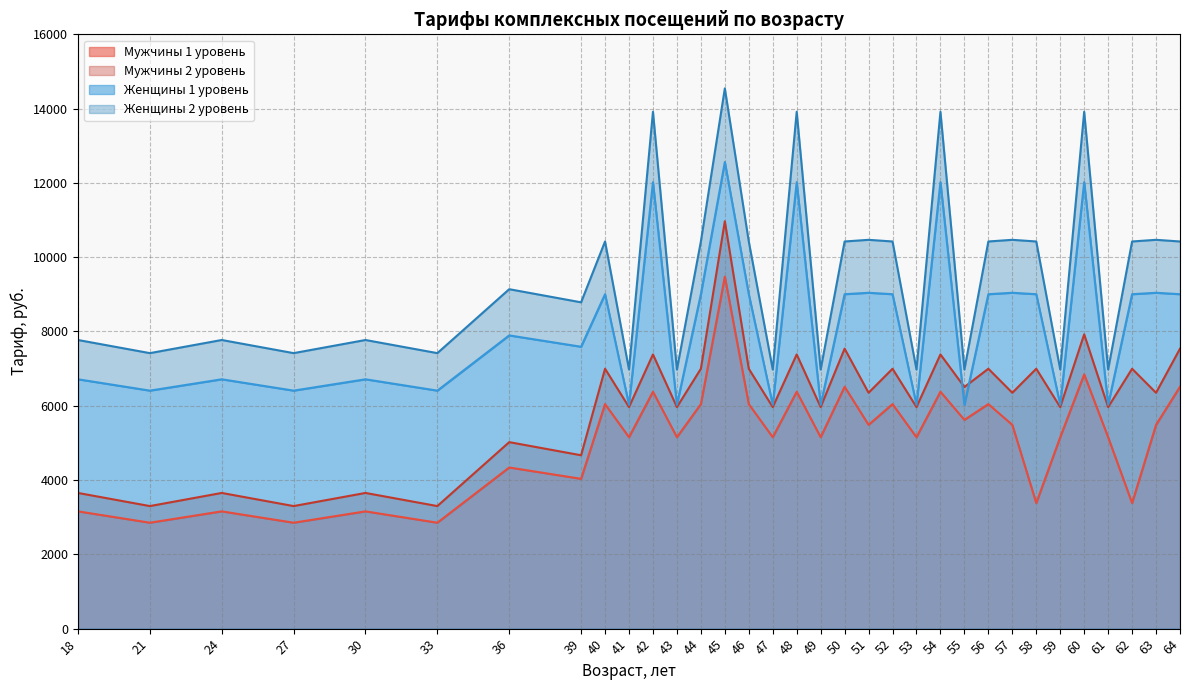

True or false: Мужчины 2 уровень and Мужчины 1 уровень intersect in this chart.

False